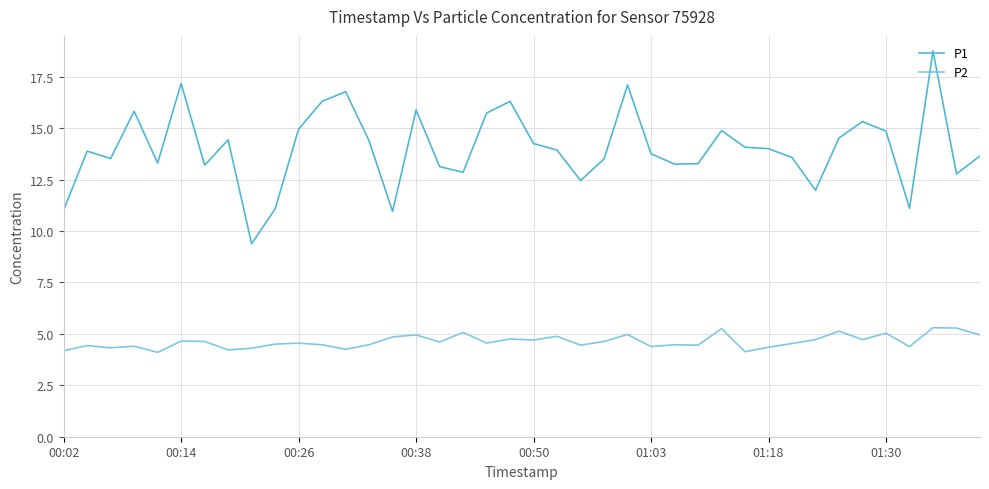

List the series in order of their peak value, highest first.

P1, P2